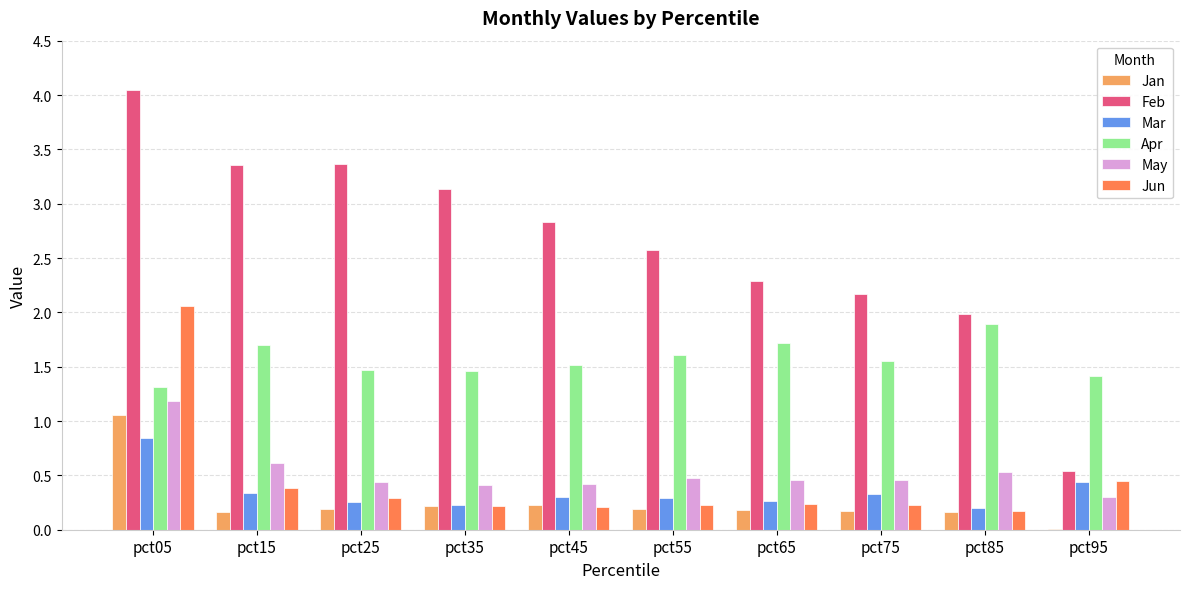

What is the sum of all Mar values?

3.5